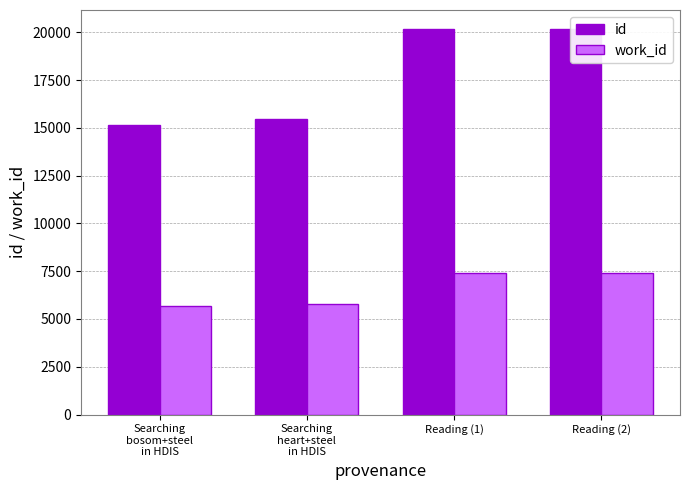

The value of id at Reading (1) is 8150. True or false?

False